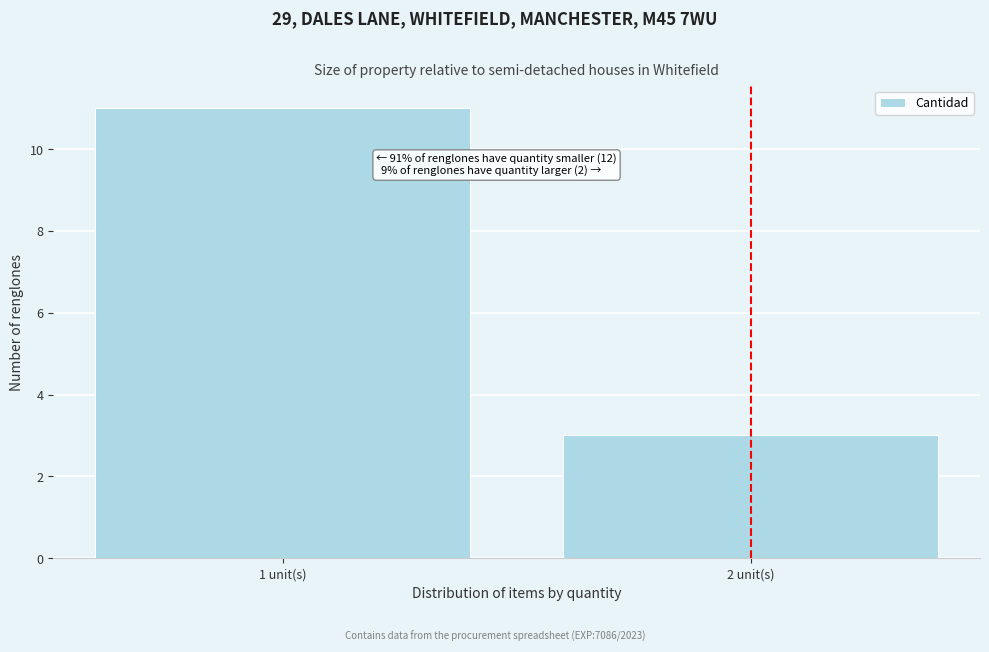

Reading right to left, transcribe all the data shown in this chart.

3	11